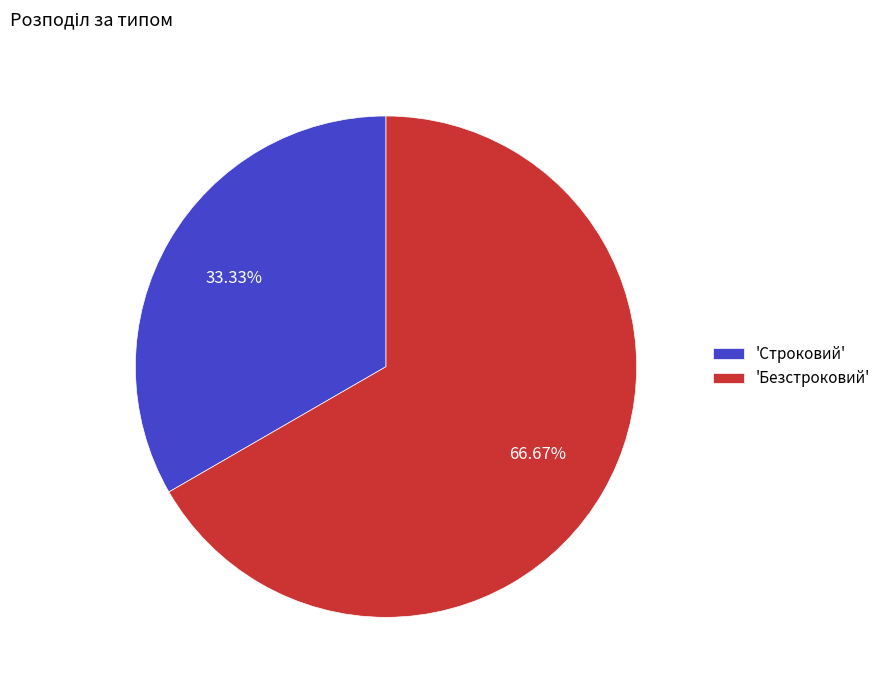

To the nearest percent, what is the difference between the largest and smallest slice percentages?

33%